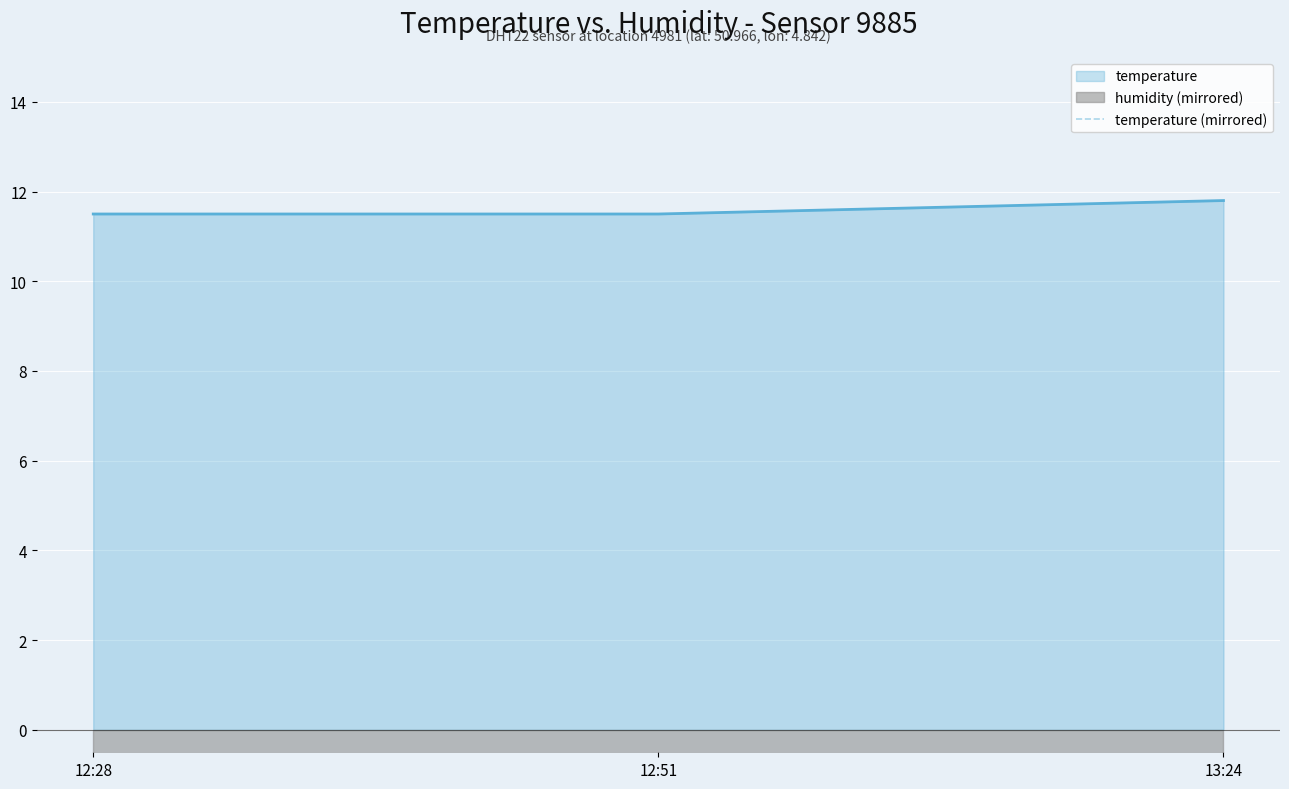

The temperature series shows 5.0 at 12:28. True or false?

False